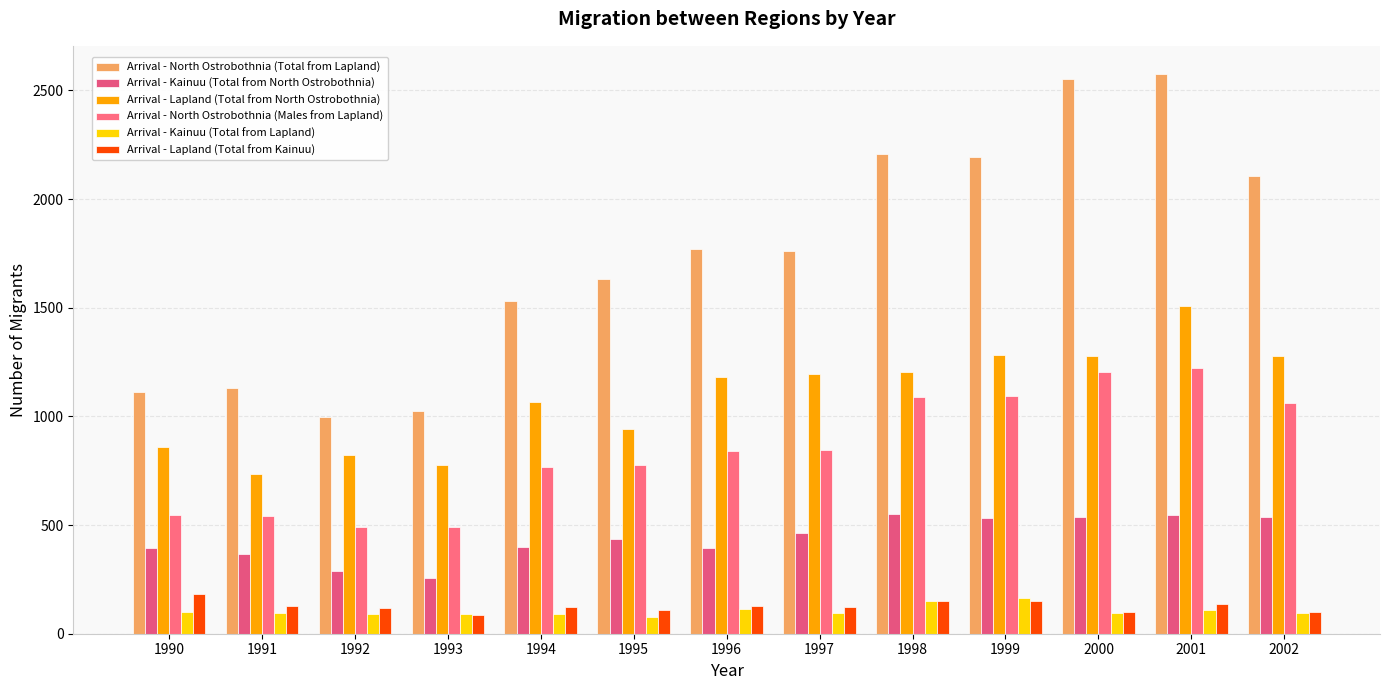

The Arrival - Lapland (Total from Kainuu) series shows 24 at 2000. True or false?

False